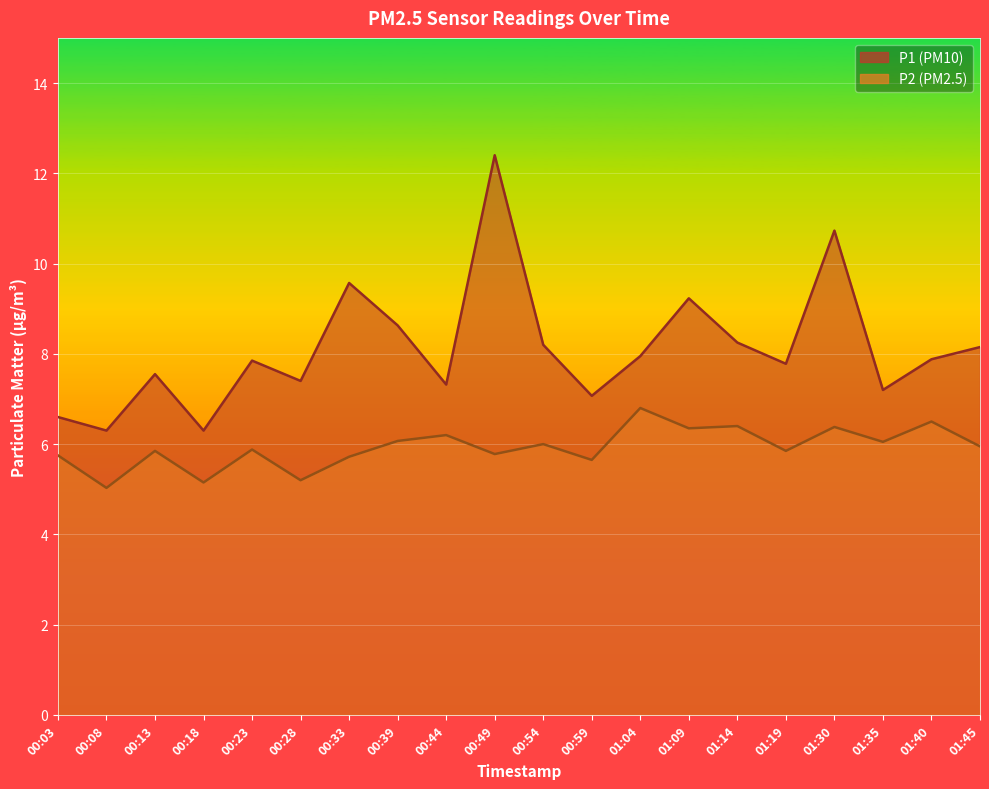

The value of P2 at 00:44 is 6.2. True or false?

True